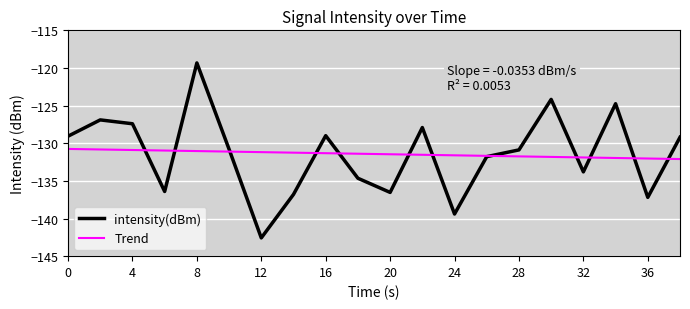

Reading left to right, extract all data points from this chart.

-129.1	-126.9	-127.4	-136.4	-119.3	-130.8	-142.6	-136.8	-129.0	-134.7	-136.5	-127.9	-139.4	-131.8	-130.9	-124.2	-133.8	-124.8	-137.2	-129.2